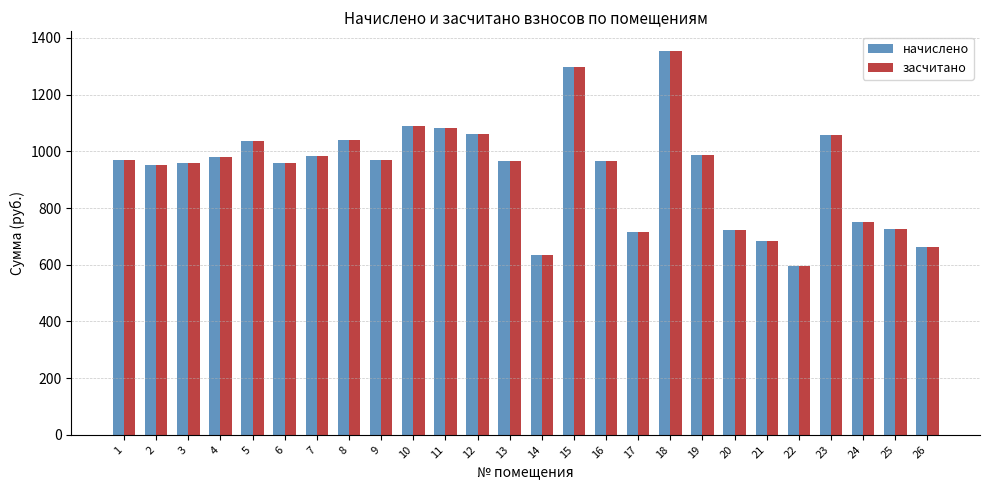

What is the difference between the maximum and second lowest values in the засчитано series?

721.2